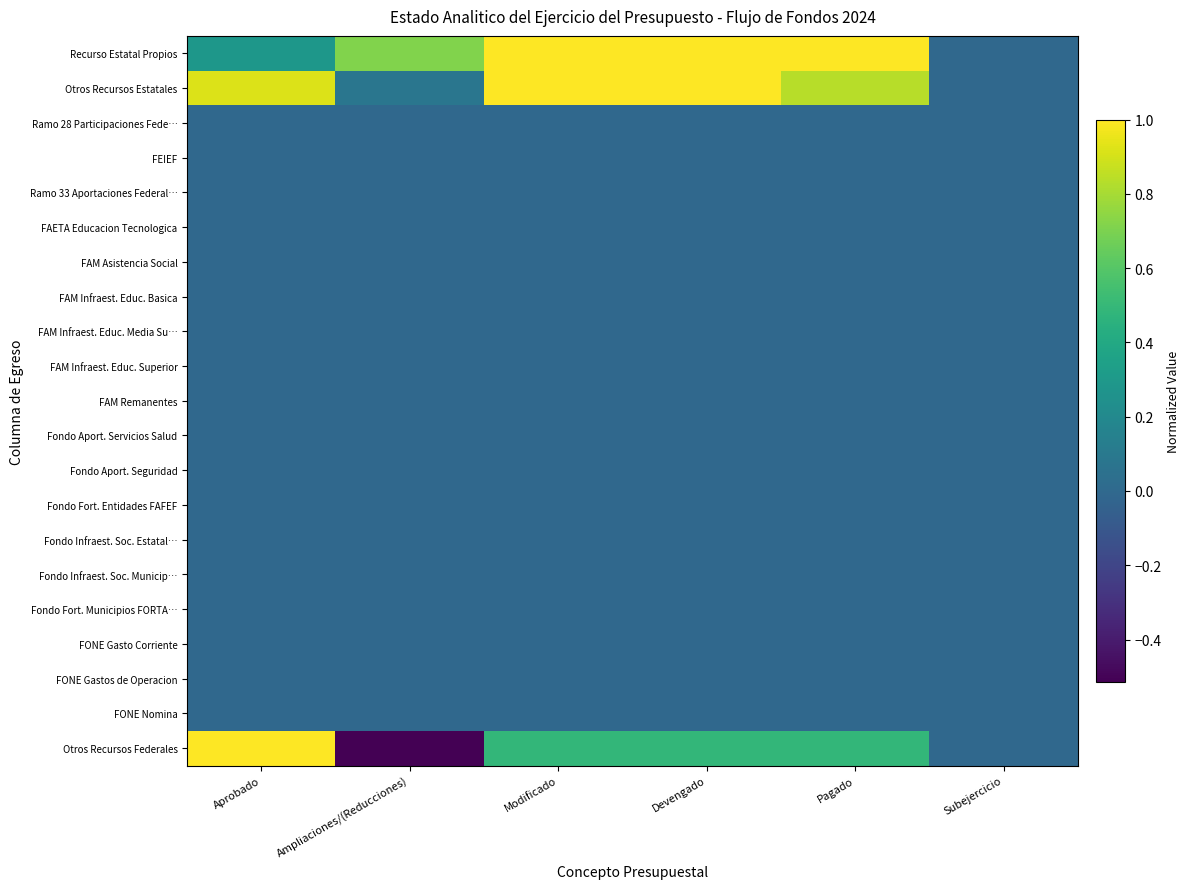

What is the minimum value shown in the chart?

-0.5